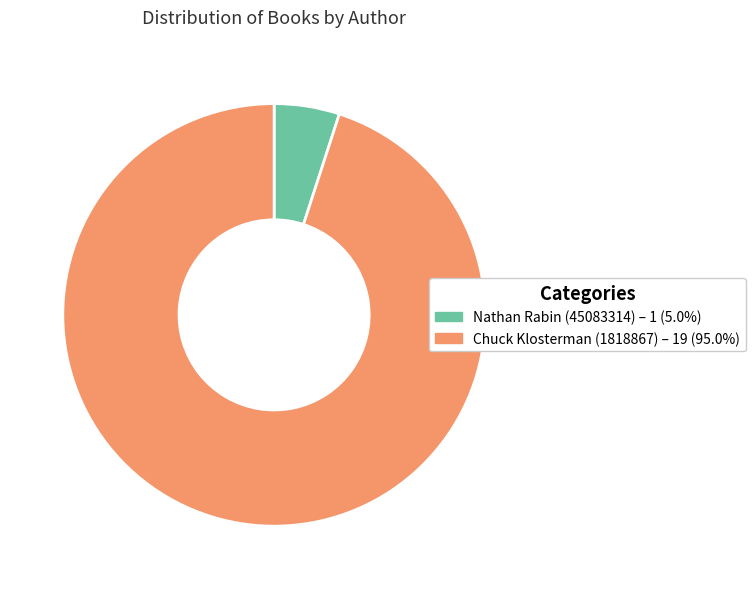

Which slice represents more than half of the pie?

Chuck Klosterman (1818867)